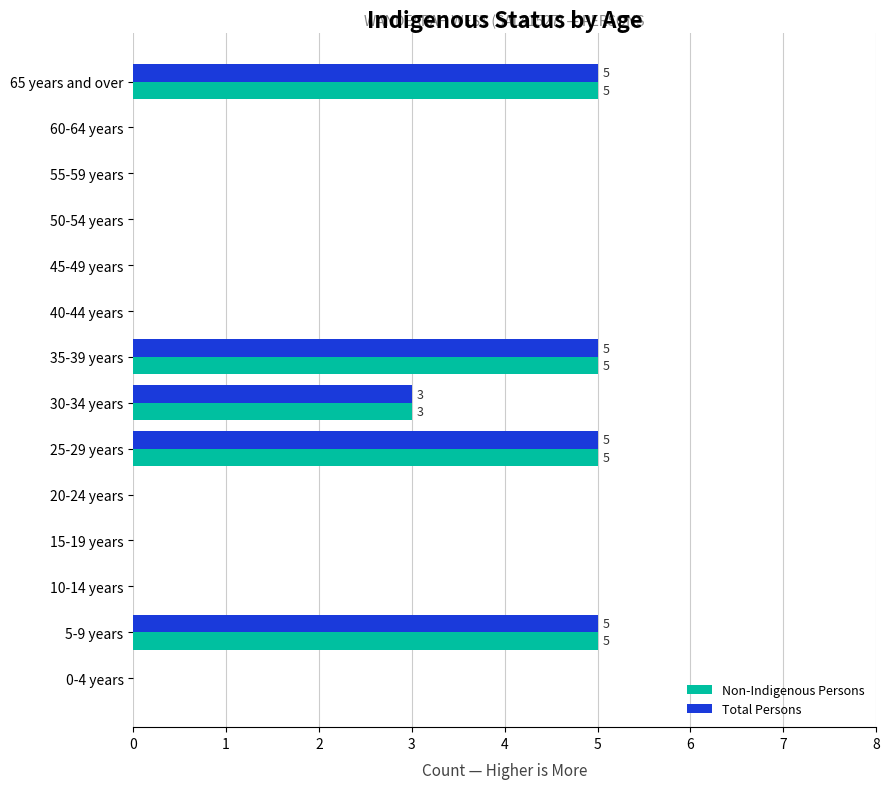

Is the value of Total Persons at 35-39 years greater than the value of Non-Indigenous Persons at 50-54 years?

Yes